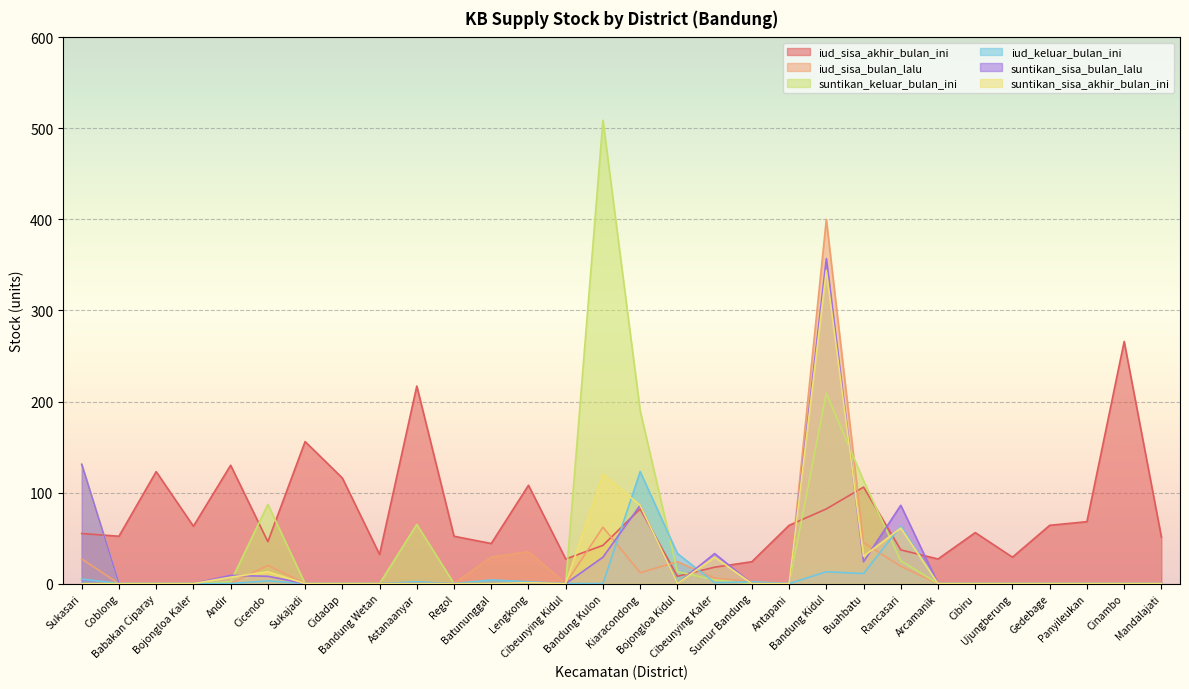

What is the average value of the suntikan_sisa_akhir_bulan_ini series?

23